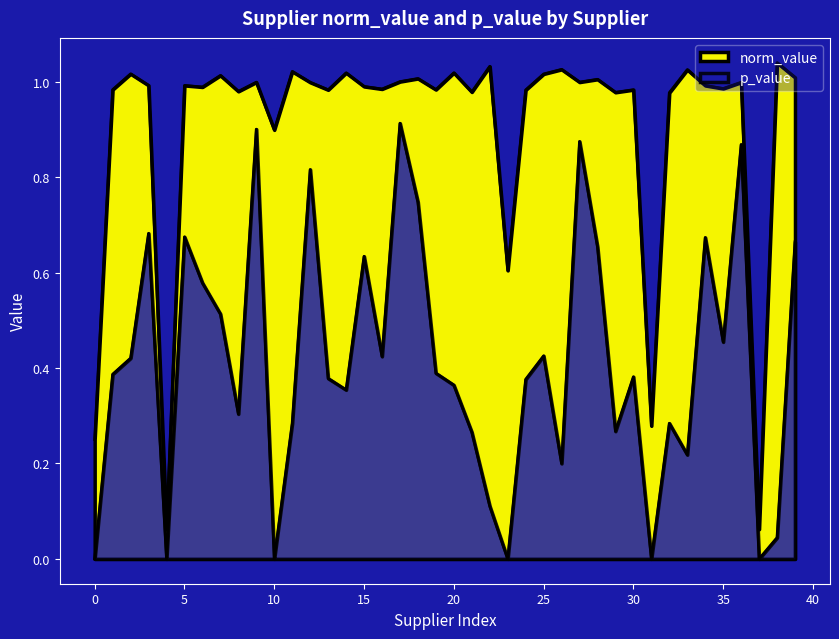

Which series changed the most between SPE01505120 and SPE01505173?

norm_value